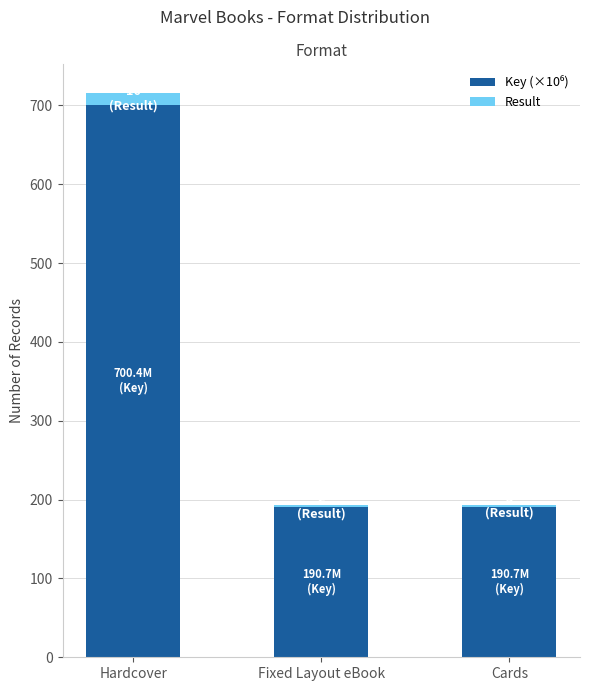

How many data points does each series have?

3